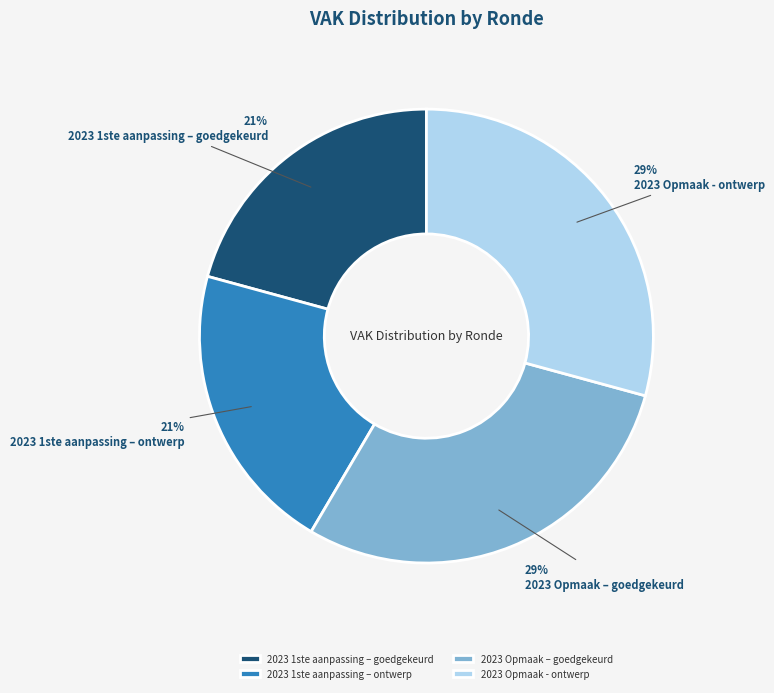

Does 2023 Opmaak - ontwerp account for over 50% of the chart?

No